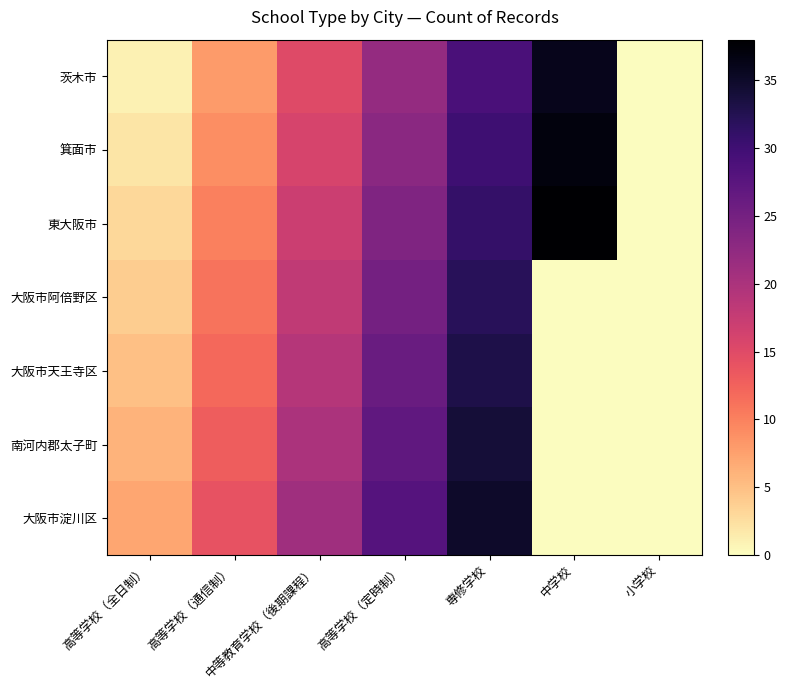

What is the spread (max minus min) of values at 中学校?

38